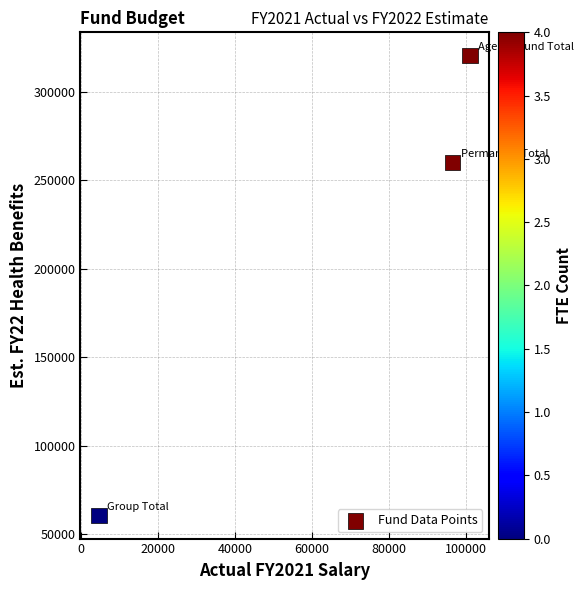

What Y value in the scatter plot is closest to 190568?

260020.8